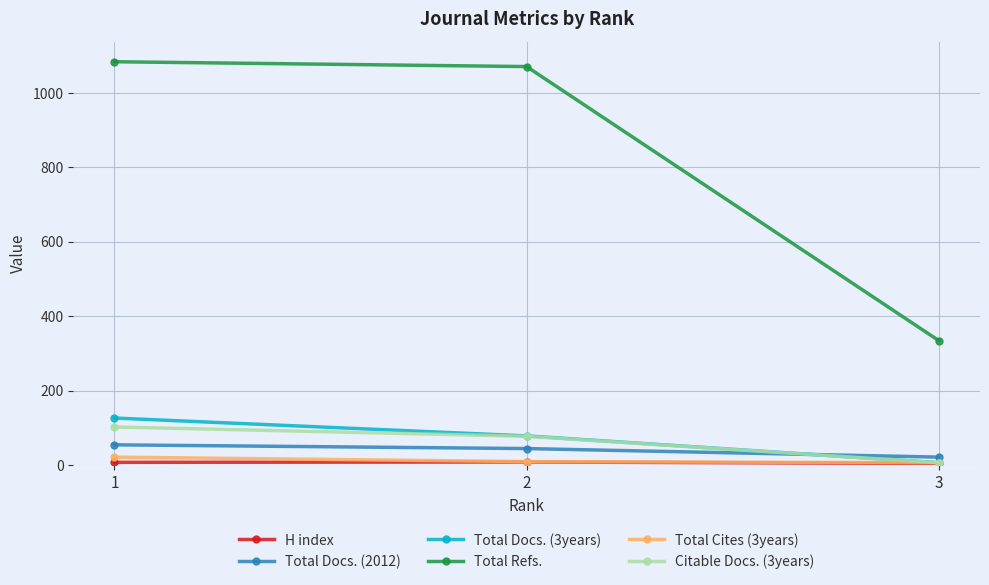

Is this an area chart (filled region under the line)?

No